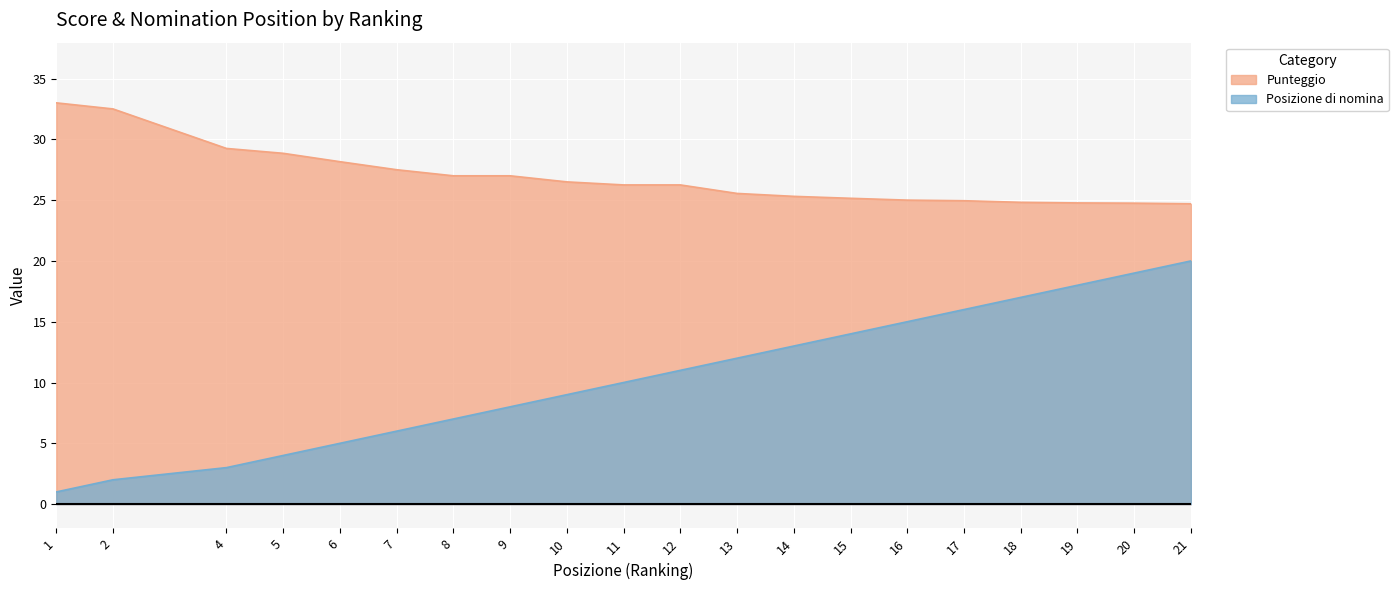

How many series are shown in this chart?

2